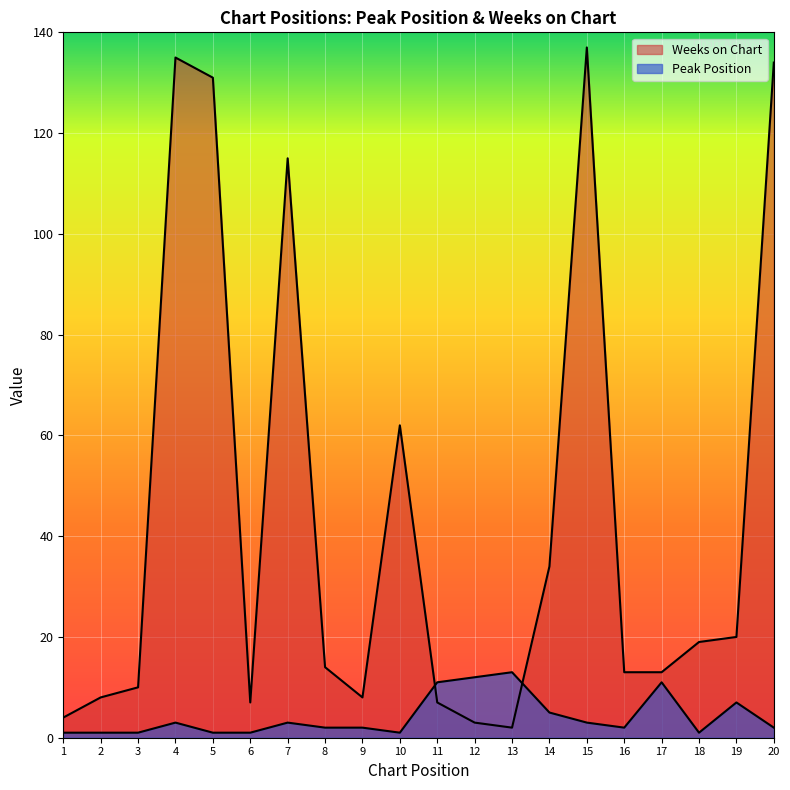

Does the chart display data point markers on the line(s)?

No